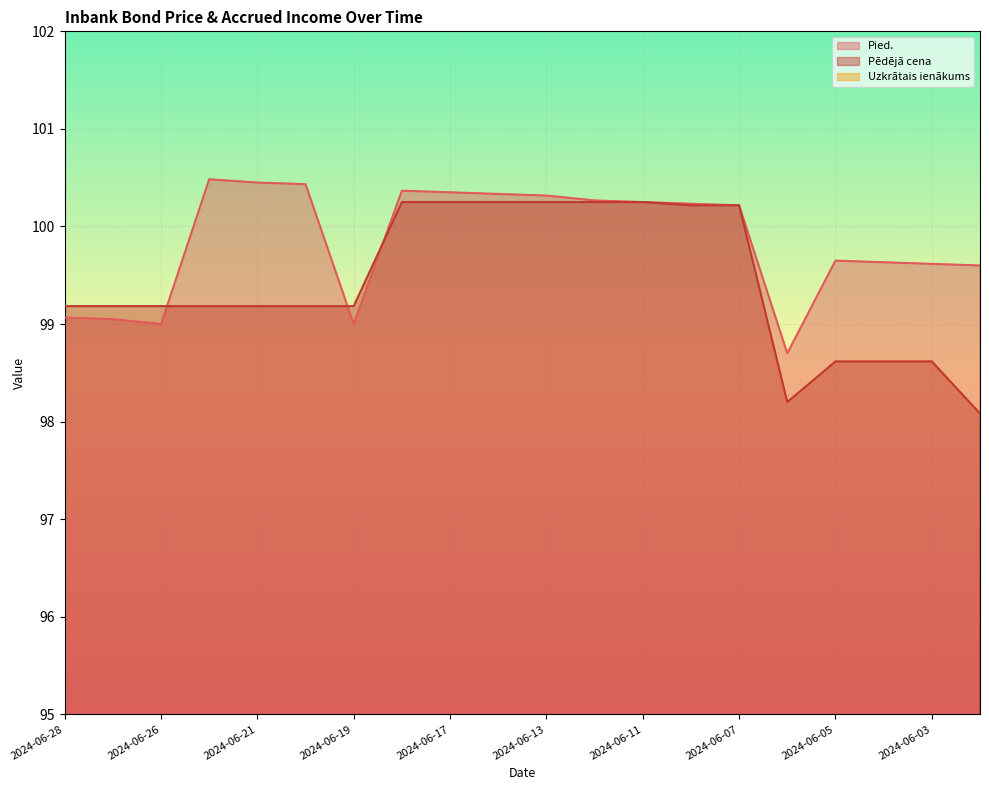

The value of Pēdējā cena at 2024-06-11 is 100.2. True or false?

True